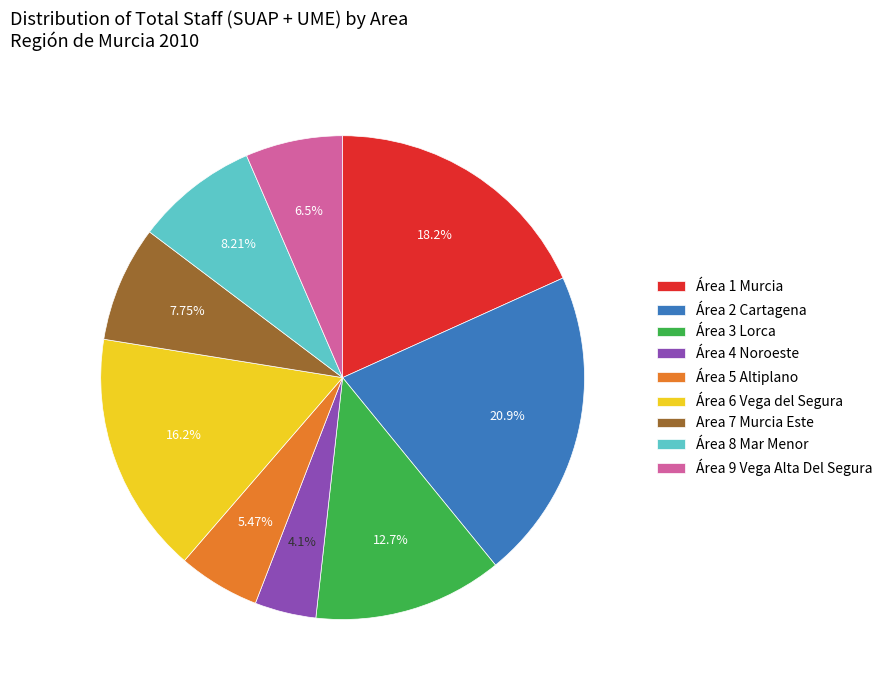

Is it true that Área 4 Noroeste is 14% of the pie?

False